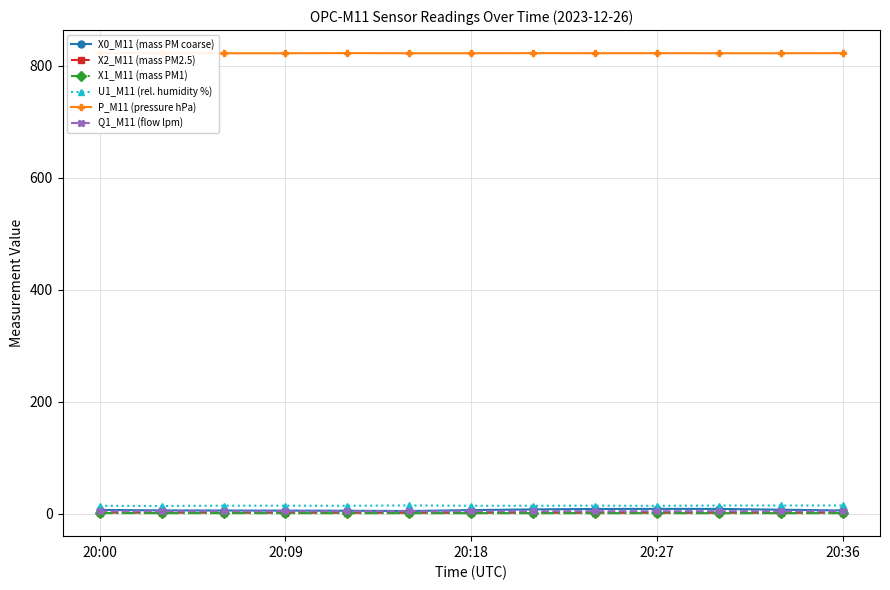

What is the value of the Q1_M11 (flow lpm) point at the 10th from the left?

5.0